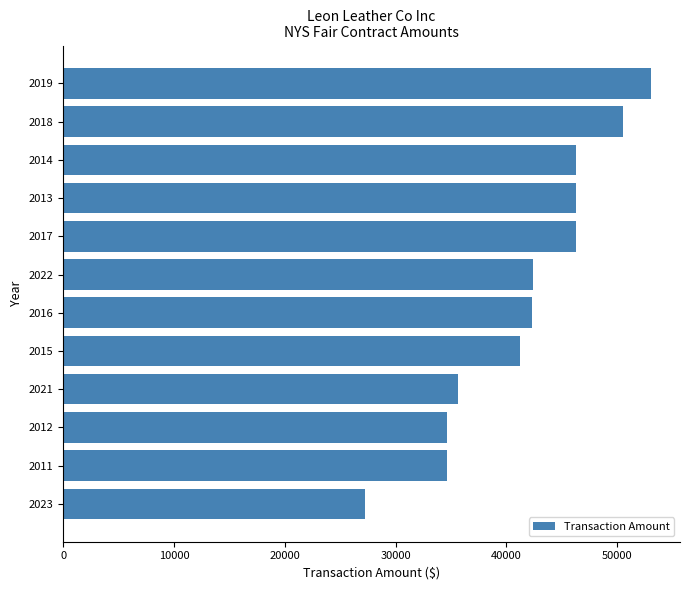

True or false: the data shows 72008.0 at 2014.

False